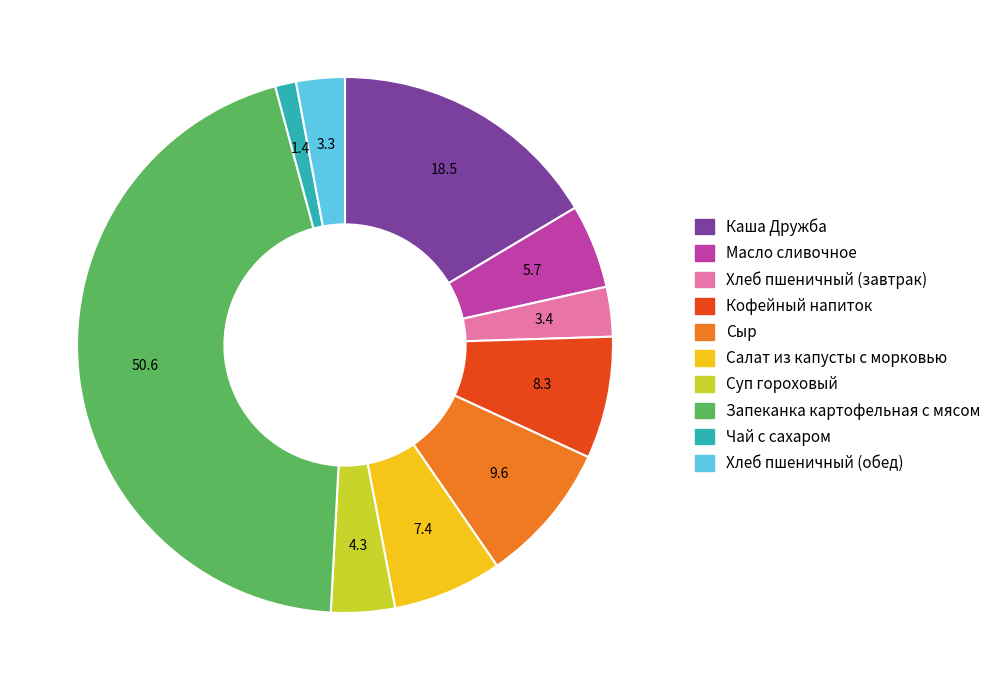

Is it true that Запеканка картофельная с мясом is 58% of the pie?

False